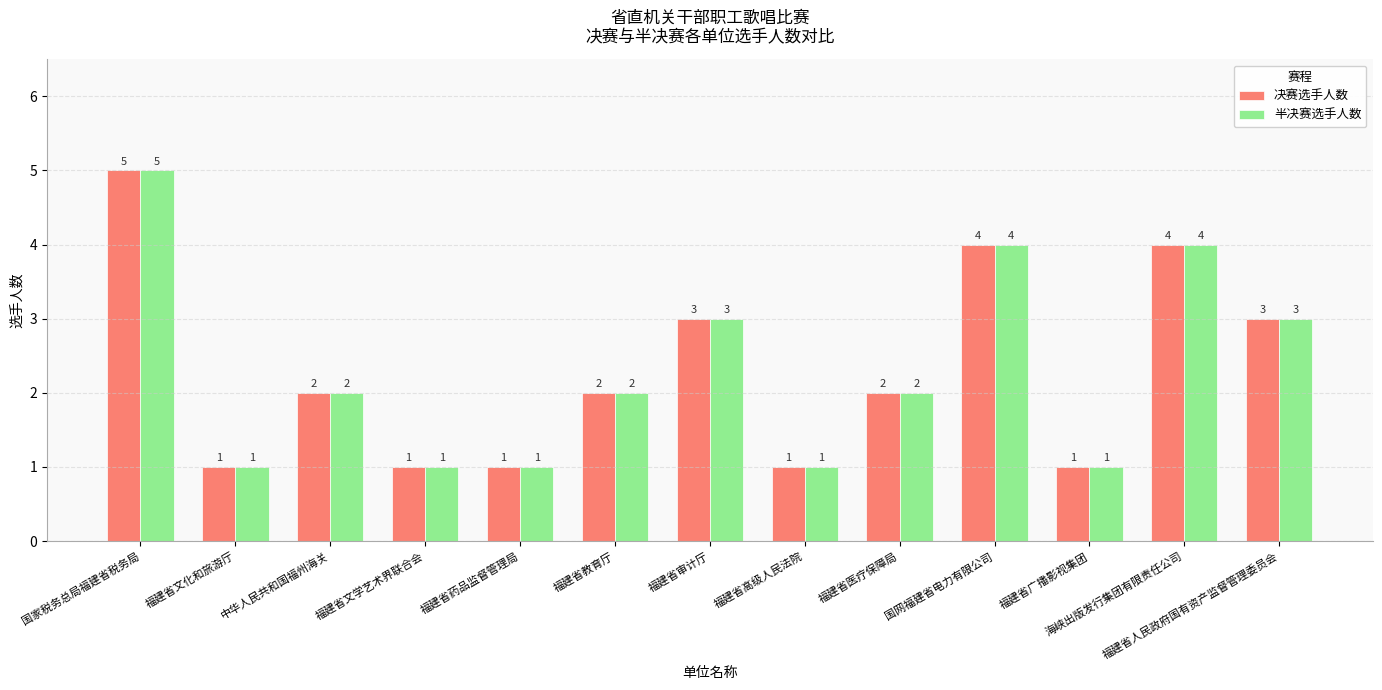

At which category is the sum across all series the highest?

国家税务总局福建省税务局